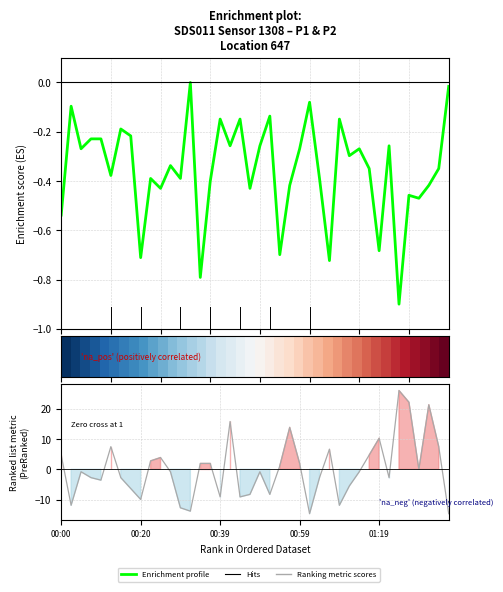

At which category is the sum across all series the highest?

34